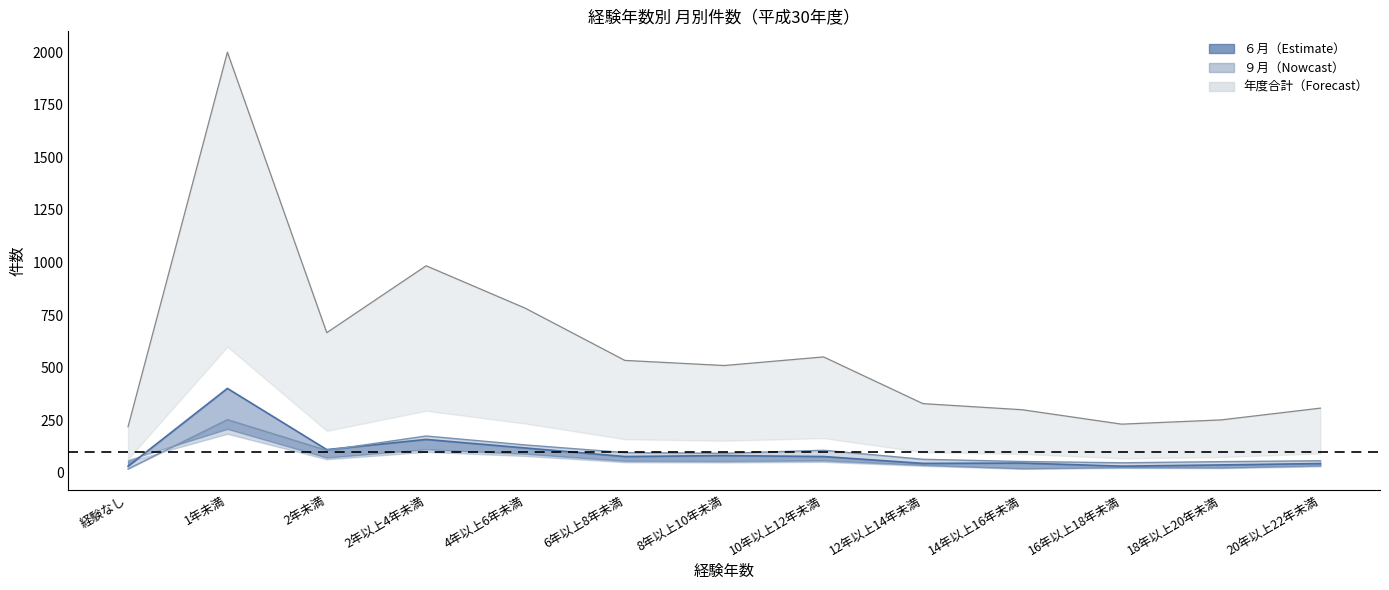

Count the number of categories in the chart.

13